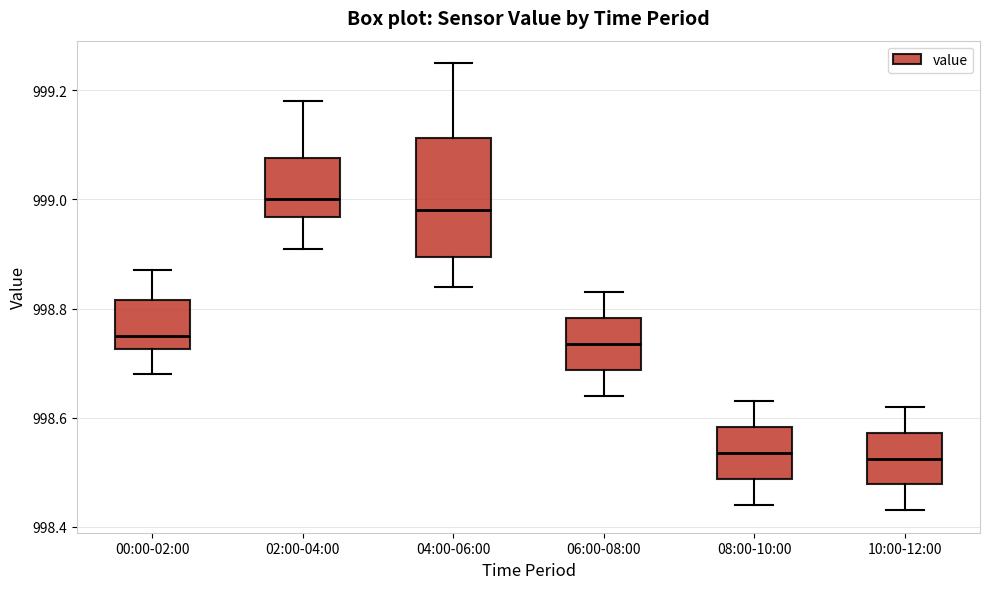

Which box is the tallest, from its lower edge to its upper edge?

04:00-06:00